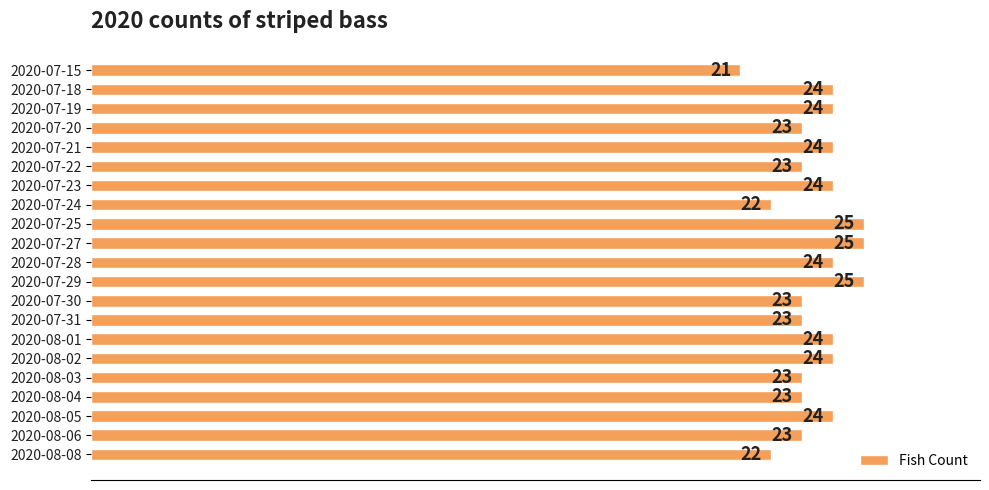

True or false: the data shows 37 at 2020-07-18.

False